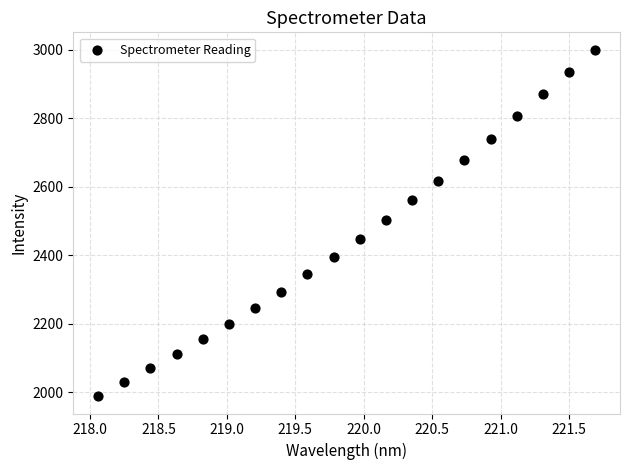

What is the range of X values (max minus min)?

3.6